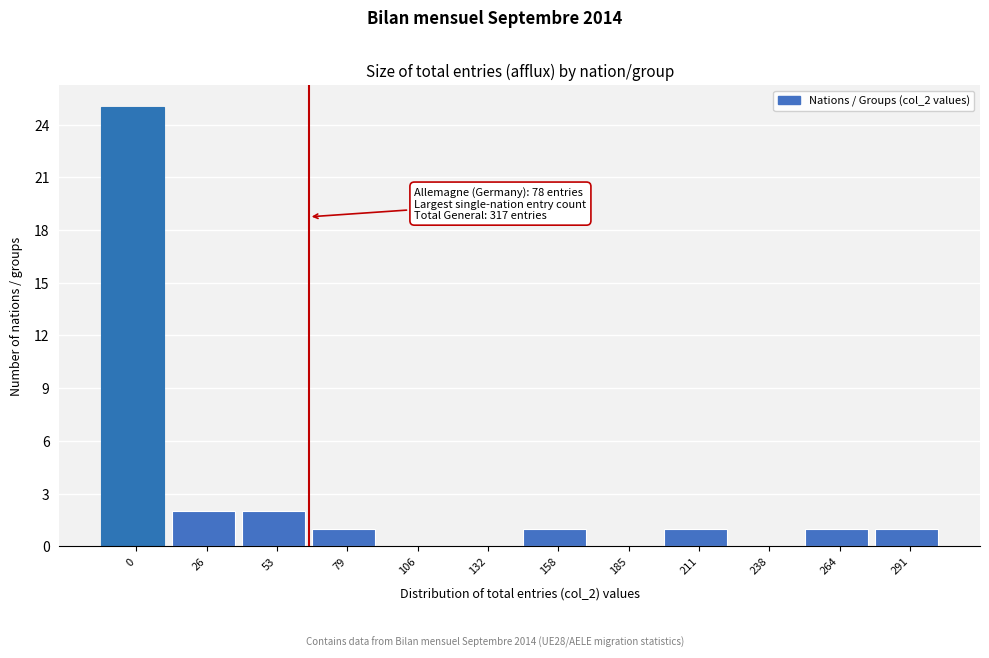

Reading right to left, what are all the values shown in this chart?

291=1	264=1	238=0	211=1	185=0	158=1	132=0	106=0	79=1	53=2	26=2	0=25